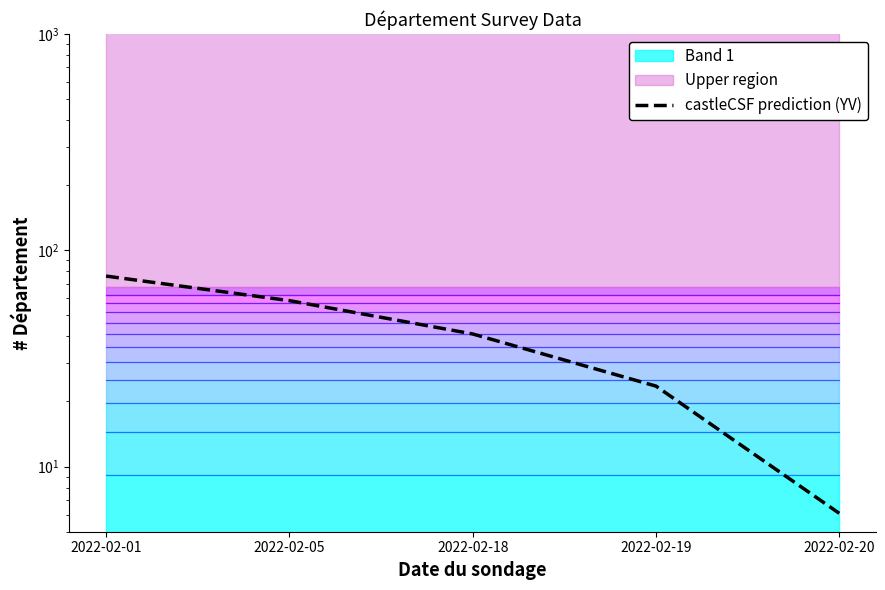

True or false: there are more than 0 points higher than both neighbors.

False